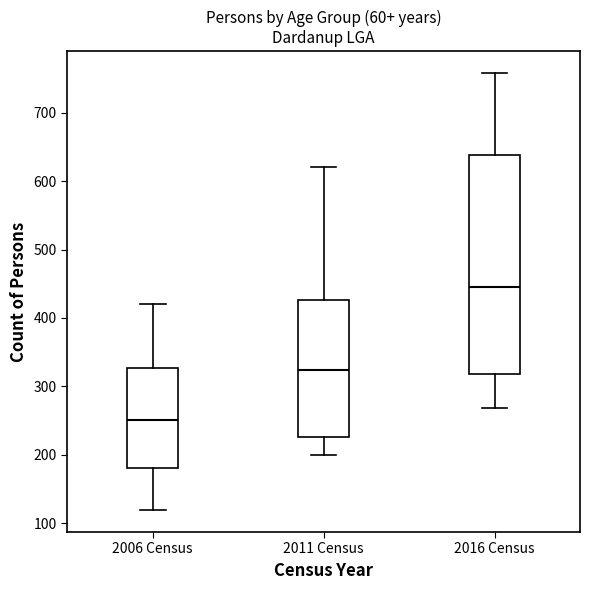

Reading left to right, transcribe this box plot: for each box, give where its median line is, the range the box spans, and where its two whiskers end, as read against the y-axis. The values are not printed on the chart, so give them approximately, as read against the axis.

2006 Census: median 250, box 180 to 330, whiskers 120 to 420
2011 Census: median 320, box 230 to 430, whiskers 200 to 620
2016 Census: median 440, box 320 to 640, whiskers 270 to 760